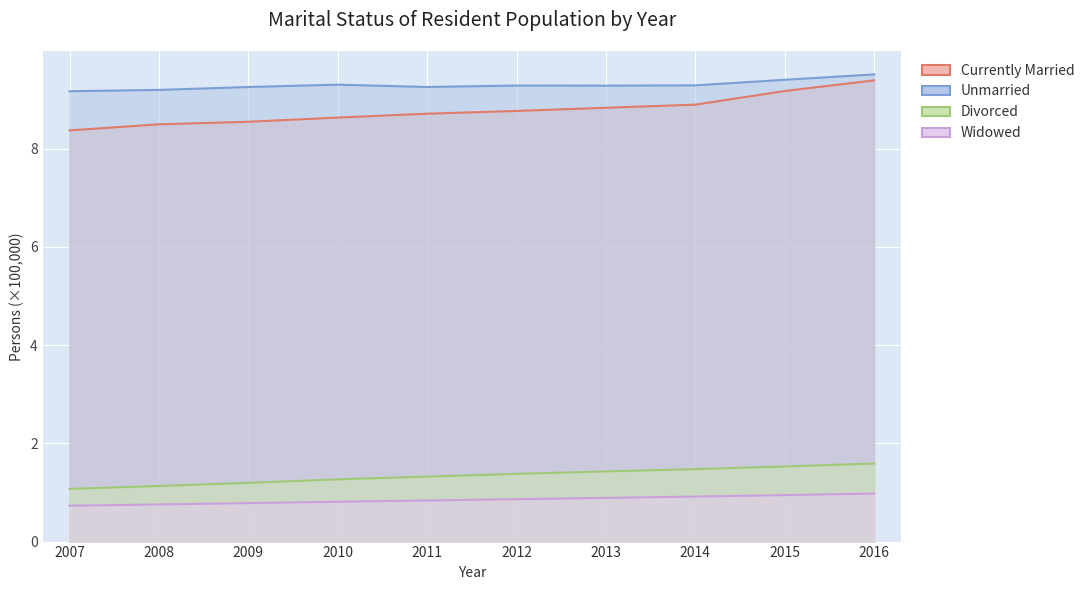

What is the value of the Unmarried point at the 5th from the left?

9.3